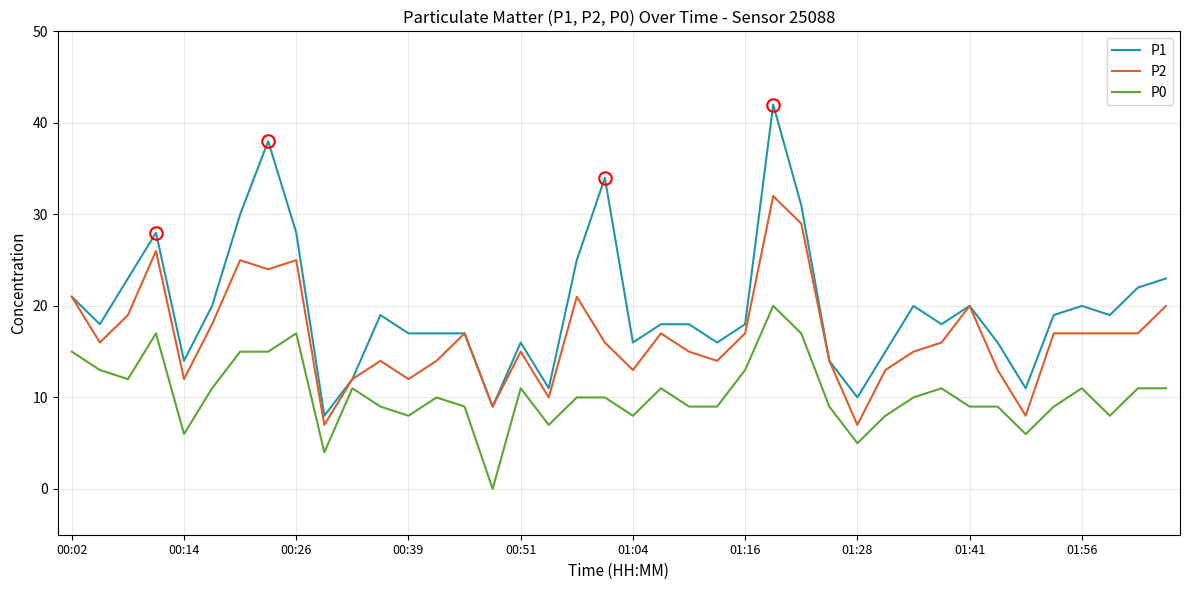

Is this an area chart (filled region under the line)?

No